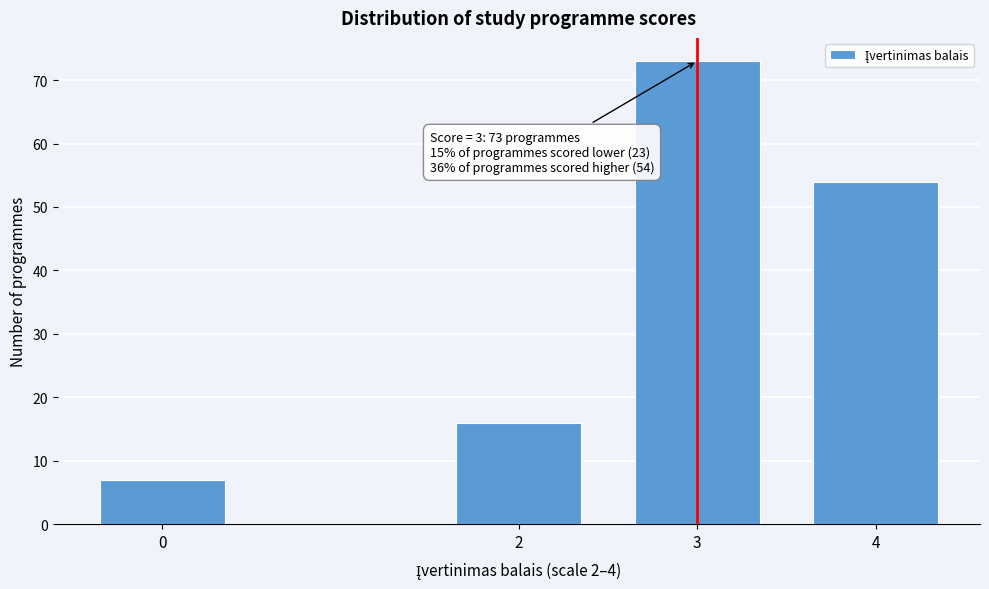

Reading left to right, list all the values displayed in this chart.

7	16	73	54